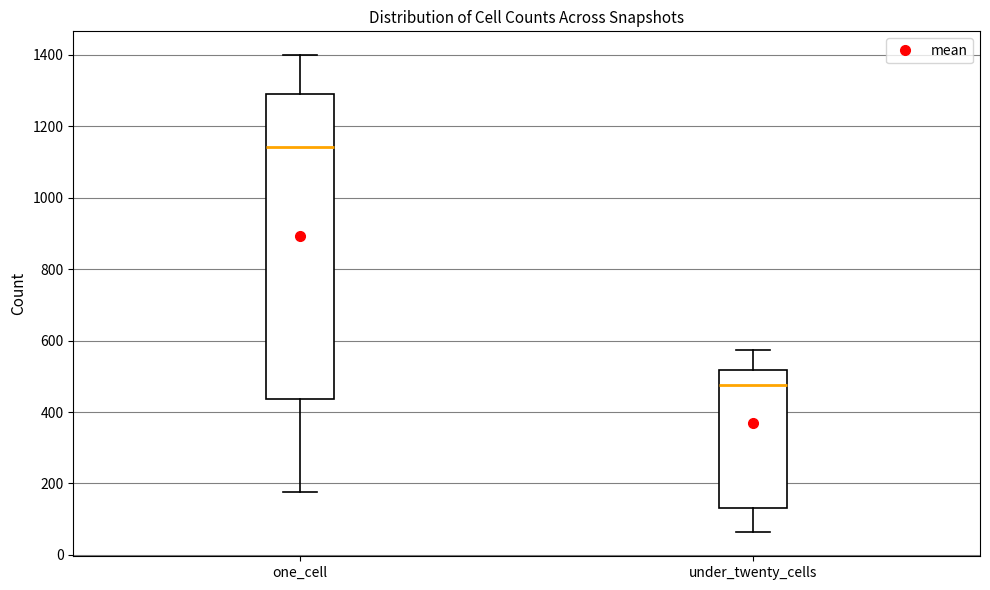

Comparing the boxes themselves (not the whiskers), which one is the tallest?

one_cell